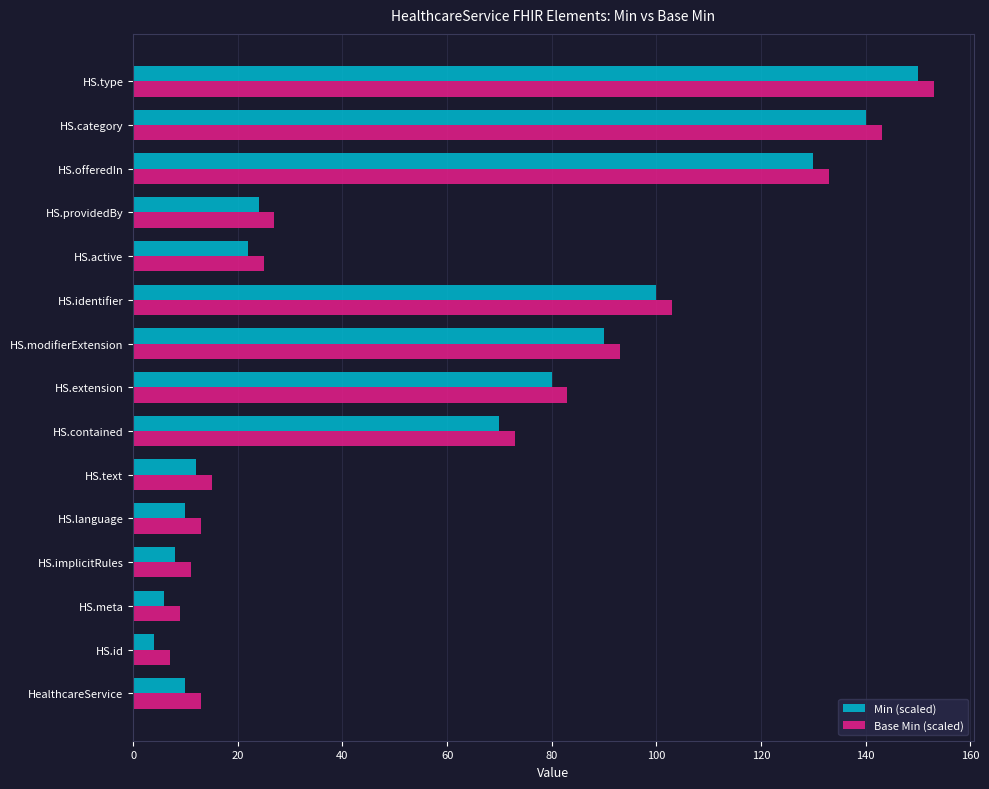

The value of Min (scaled) at HS.offeredIn is 65. True or false?

False